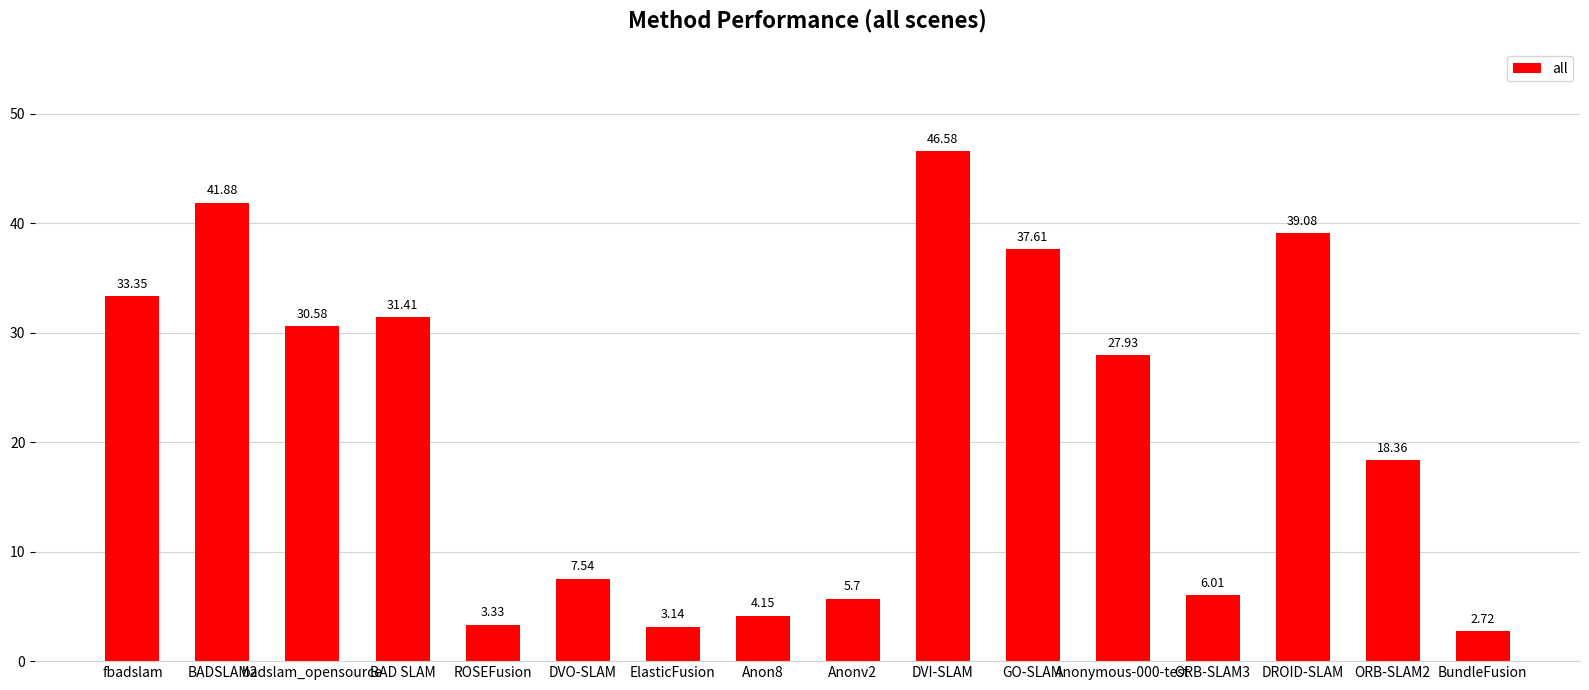

Which category has the highest value across all series?

DVI-SLAM